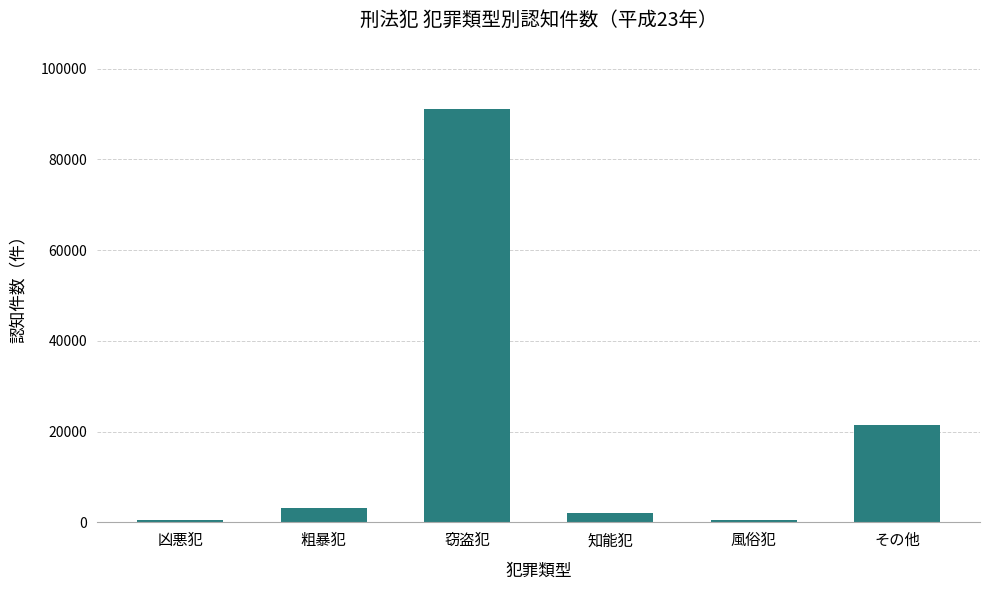

What is the value of the 5th bar from the left?

556